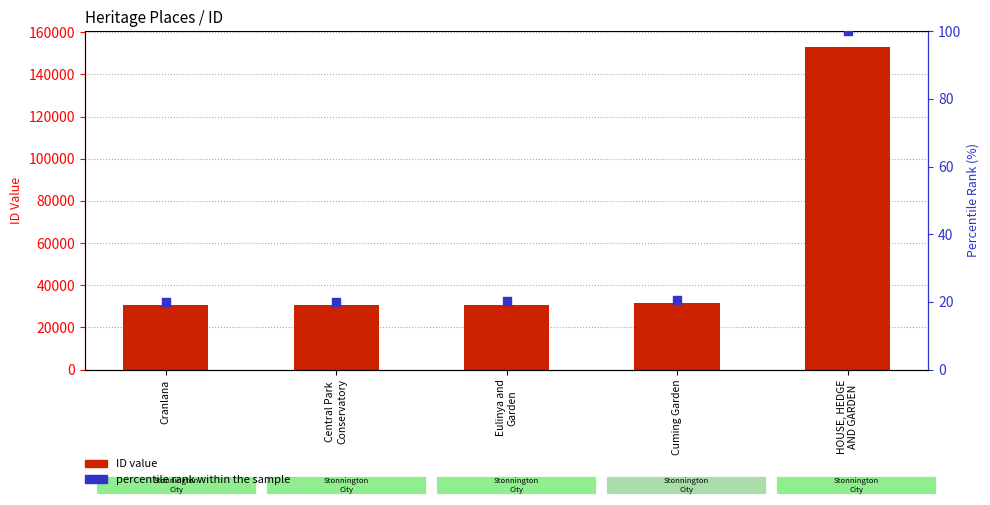

Which series has the largest Y range (max minus min)?

ID